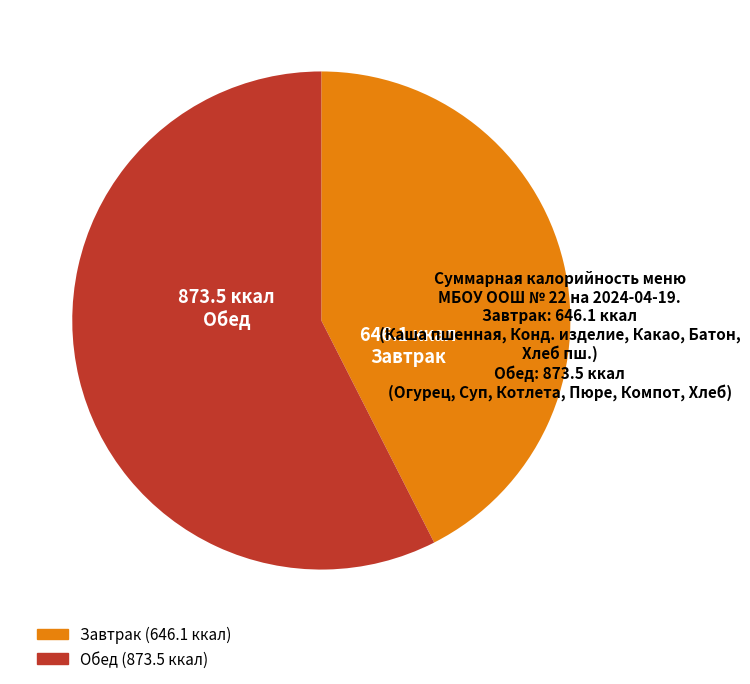

Is there any slice that represents more than half of the pie?

Yes